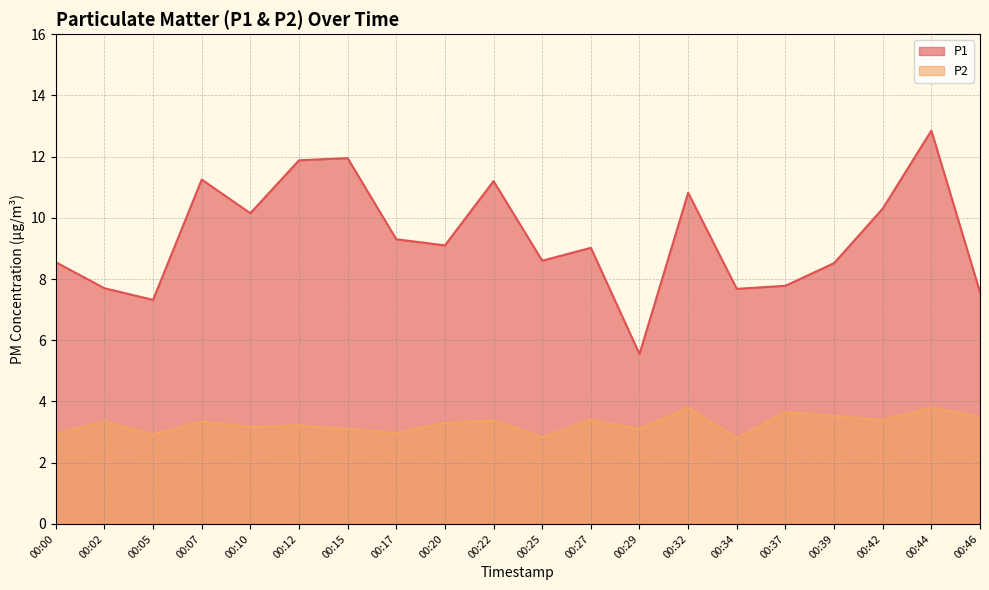

Reading right to left, extract all data points from this chart.

P1: 00:46=7.6	00:44=12.8	00:42=10.3	00:39=8.5	00:37=7.8	00:34=7.7	00:32=10.8	00:29=5.5	00:27=9.0	00:25=8.6	00:22=11.2	00:20=9.1	00:17=9.3	00:15=11.9	00:12=11.9	00:10=10.2	00:07=11.2	00:05=7.3	00:02=7.7	00:00=8.6
P2: 00:46=3.5	00:44=3.8	00:42=3.4	00:39=3.5	00:37=3.6	00:34=2.8	00:32=3.8	00:29=3.1	00:27=3.4	00:25=2.8	00:22=3.4	00:20=3.3	00:17=3.0	00:15=3.1	00:12=3.2	00:10=3.2	00:07=3.4	00:05=2.9	00:02=3.4	00:00=3.0